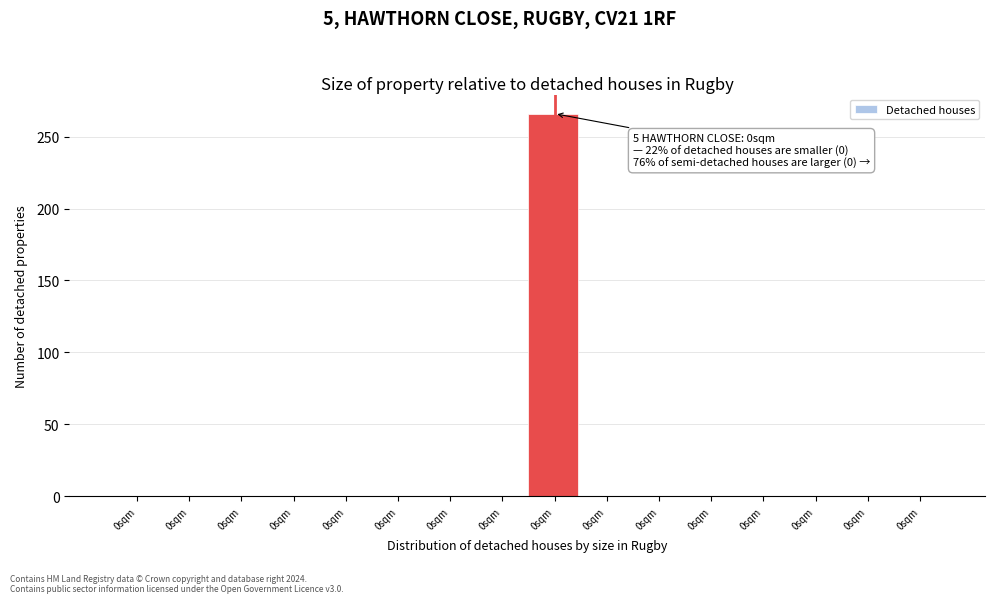

How many data points are above 0?

1